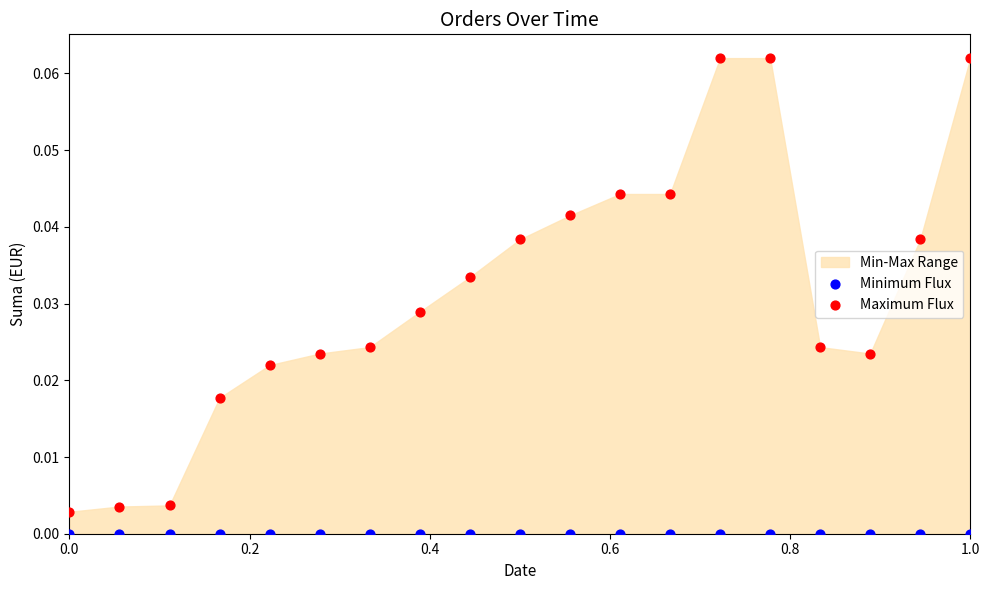

Which series contains the highest Y value?

Maximum Flux